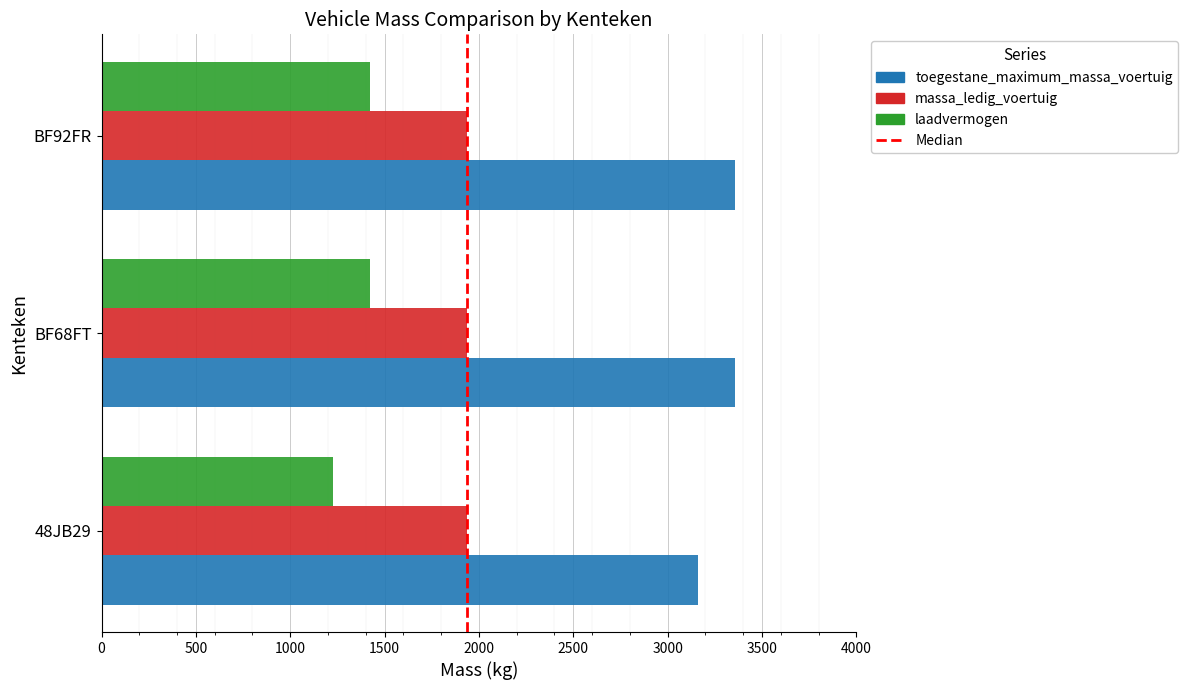

What is the difference between the highest and lowest values at BF68FT?

1935